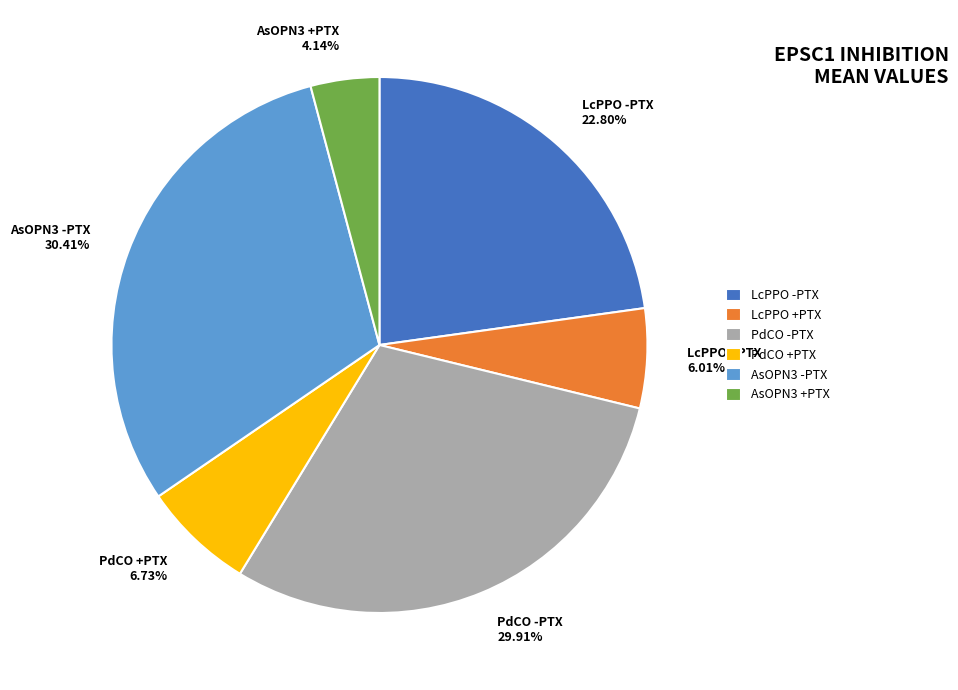

Rank the categories by value from lowest to highest.

AsOPN3 +PTX, LcPPO +PTX, PdCO +PTX, LcPPO -PTX, PdCO -PTX, AsOPN3 -PTX